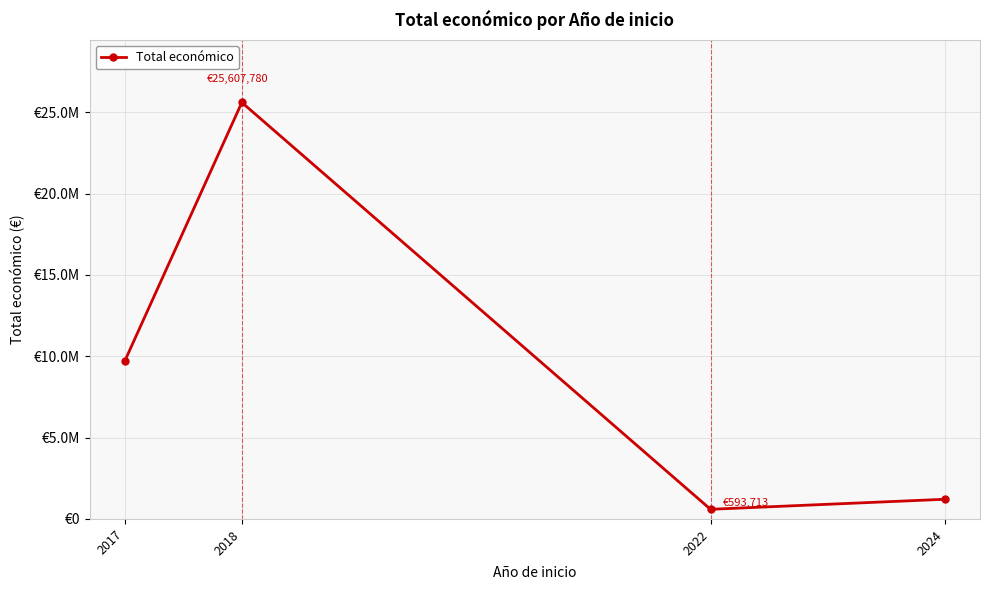

What is the difference between the values at 2022 and 2017?

9101572